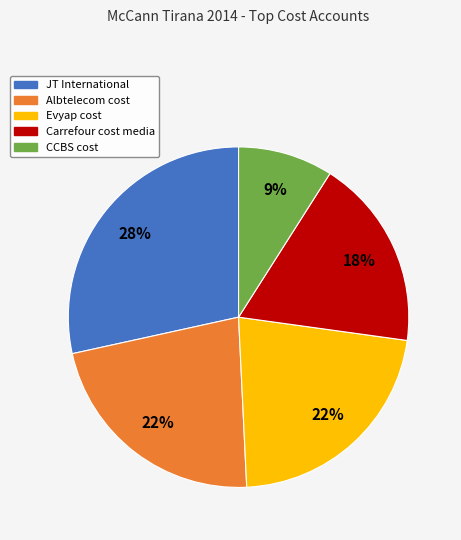

Combined, do JT International and Albtelecom cost account for over 50%?

Yes